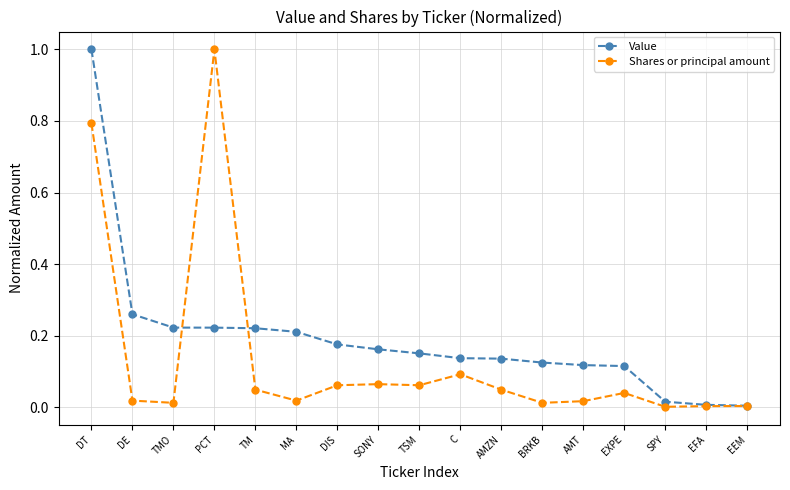

True or false: Value has a value of 0.1 at DE.

False